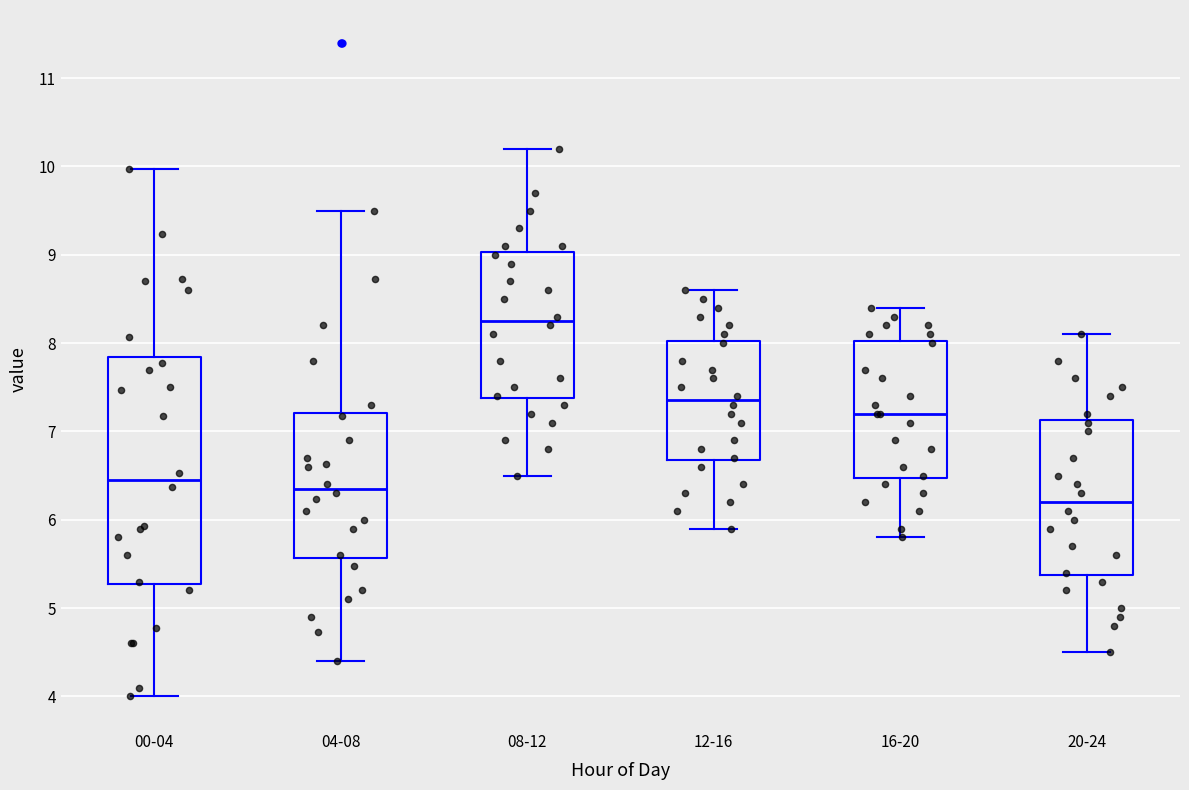

Which box is the tallest, from its lower edge to its upper edge?

00-04